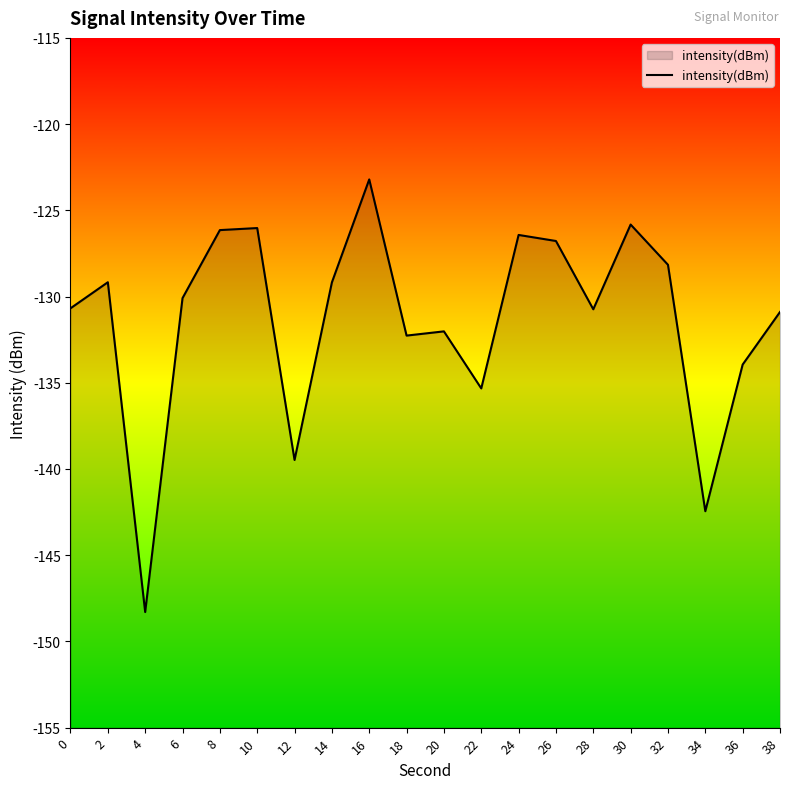

How many points are lower than both their immediate neighbors (excluding endpoints)?

6